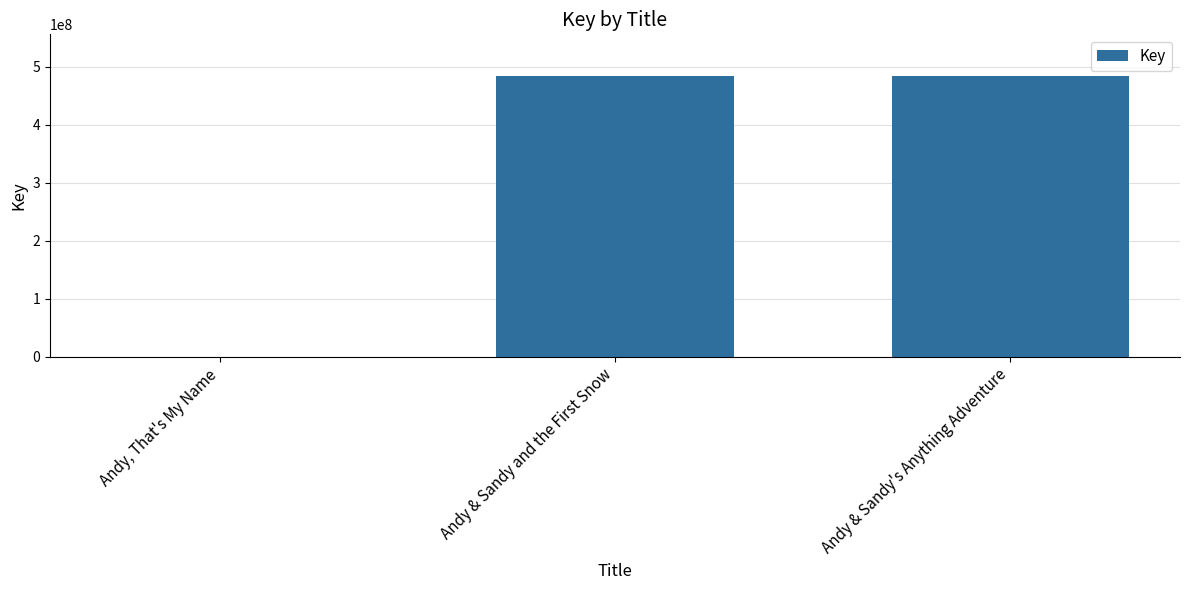

Where does the data first go above 483714252?

Andy & Sandy and the First Snow